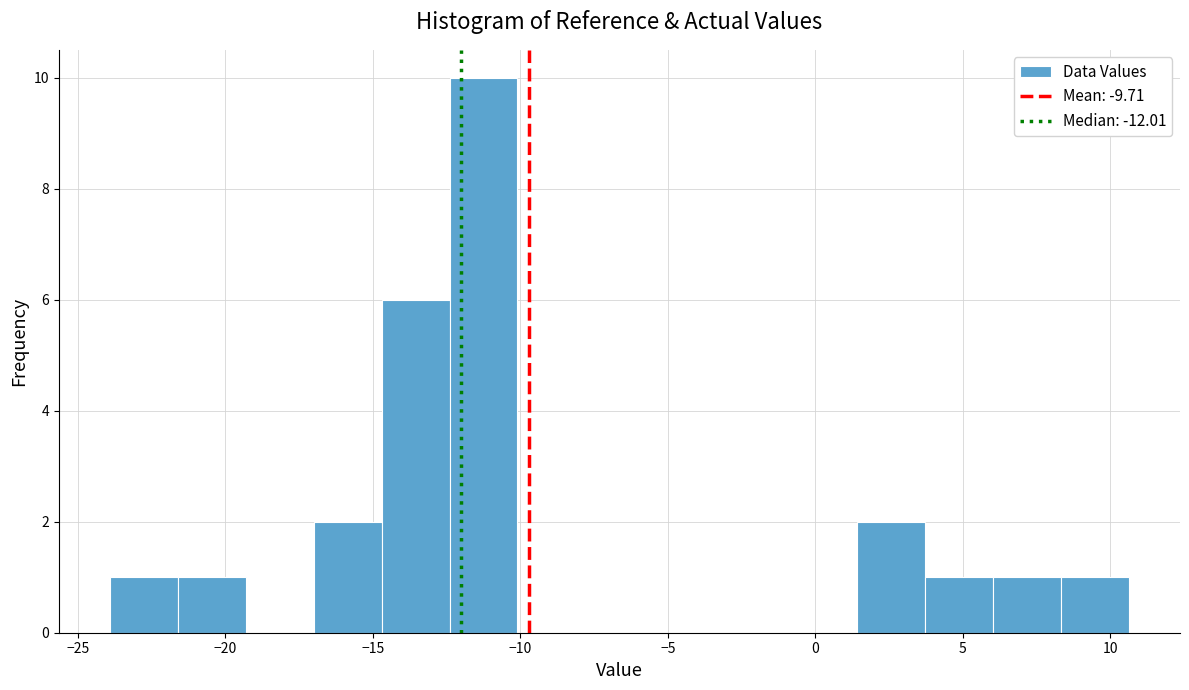

Over which range of the x-axis is the bar tallest?

-12.5 to -10.0